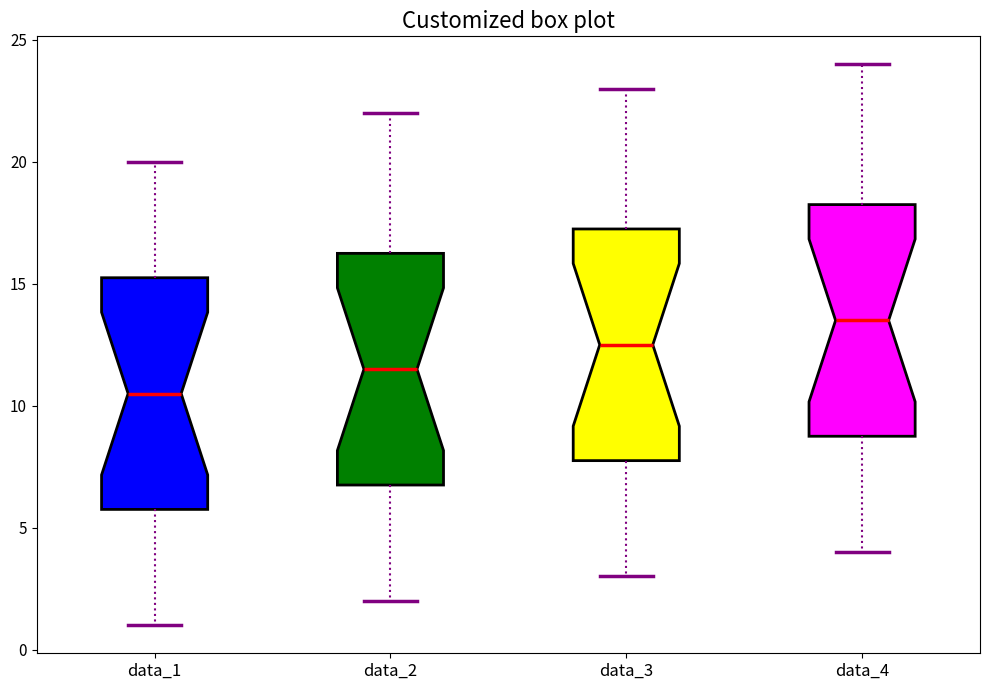

Which box's median line is the lowest?

data_1